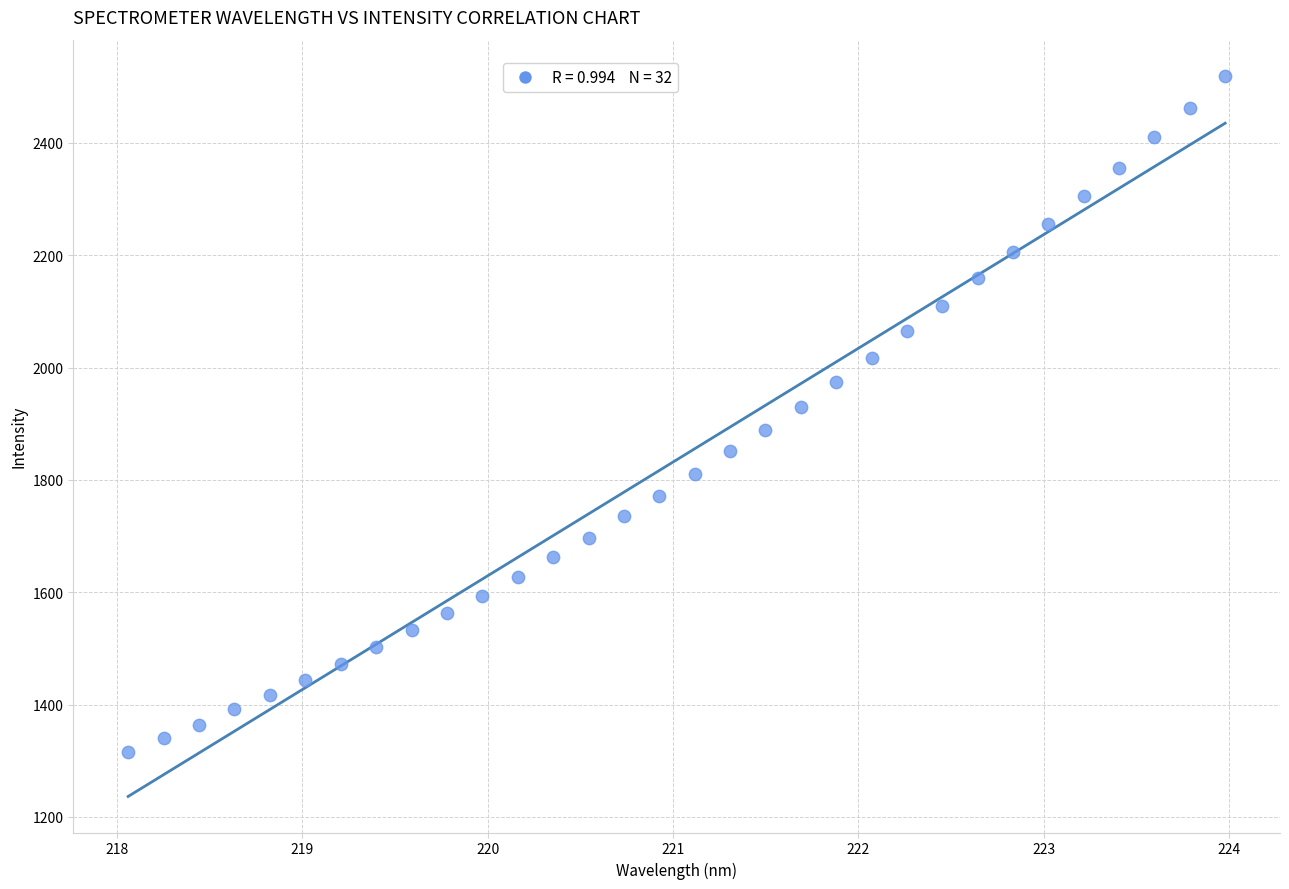

What is the range of X values (max minus min)?

5.9